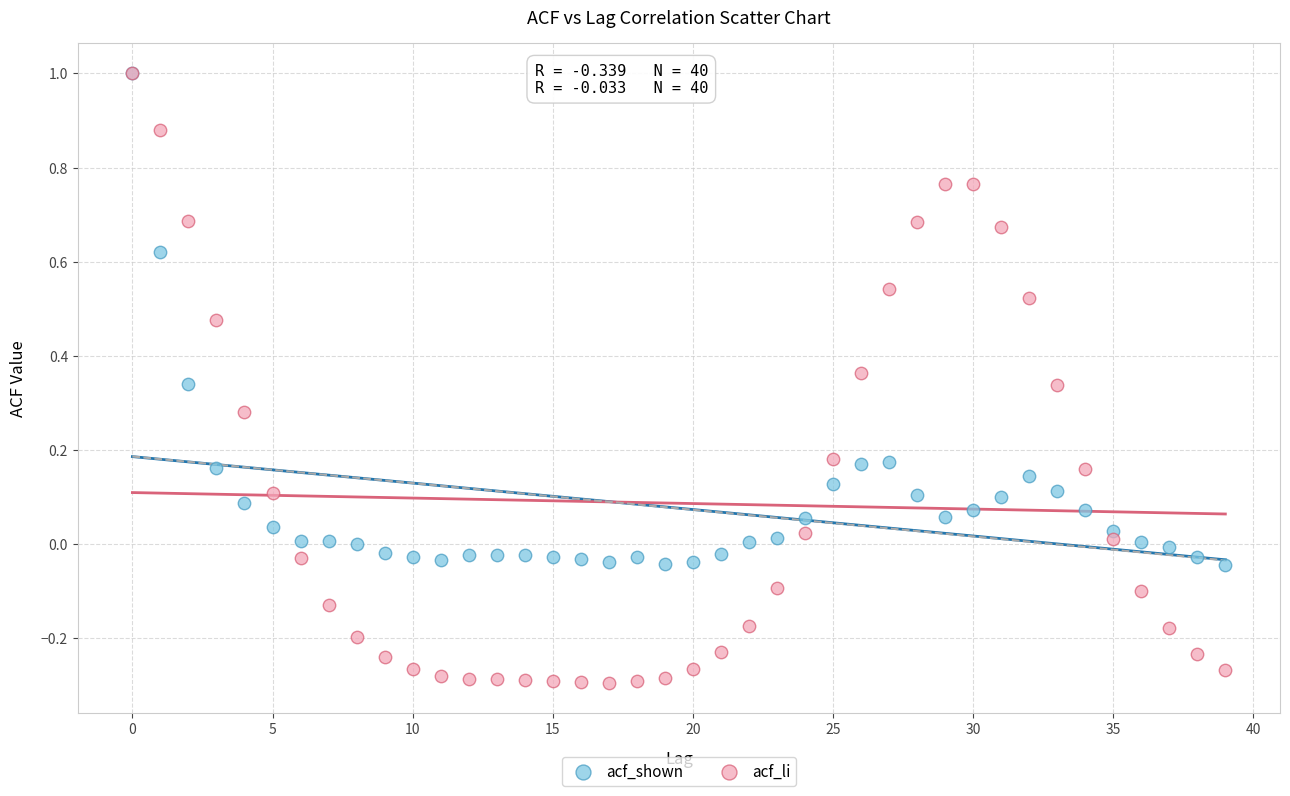

What are all the series names shown in the legend?

acf_shown, acf_li